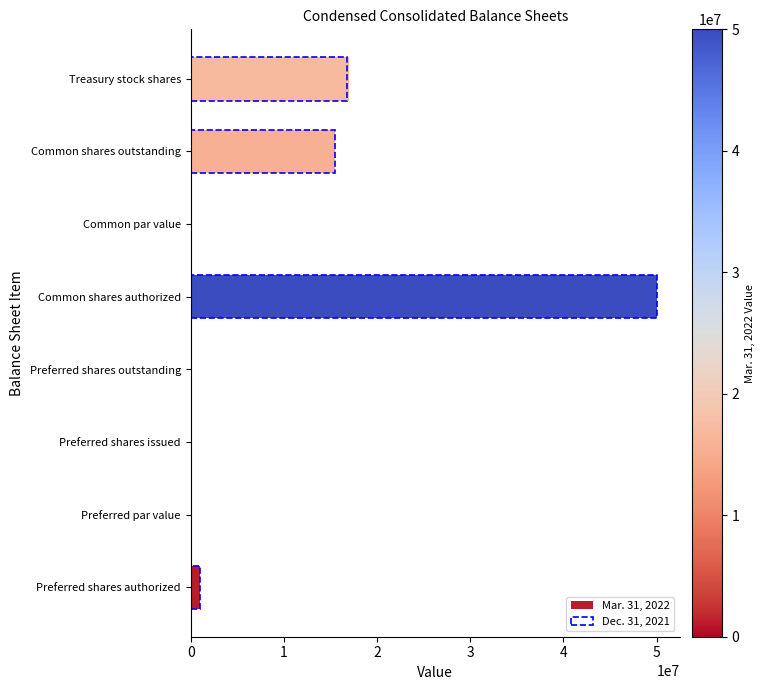

Which series has the widest spread of values?

Mar. 31, 2022